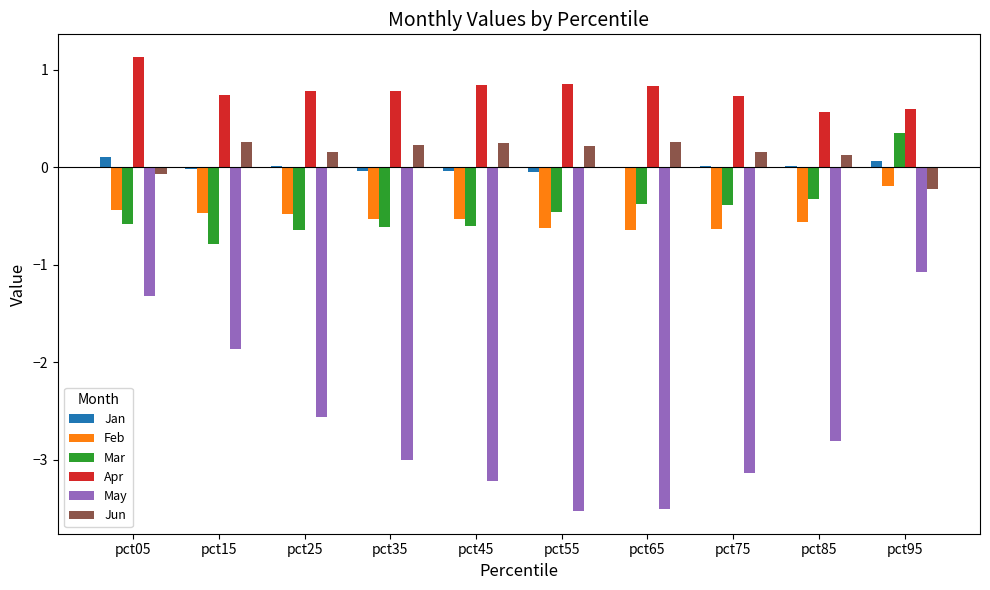

Is the value of Apr at pct05 greater than the value of Mar at pct55?

Yes